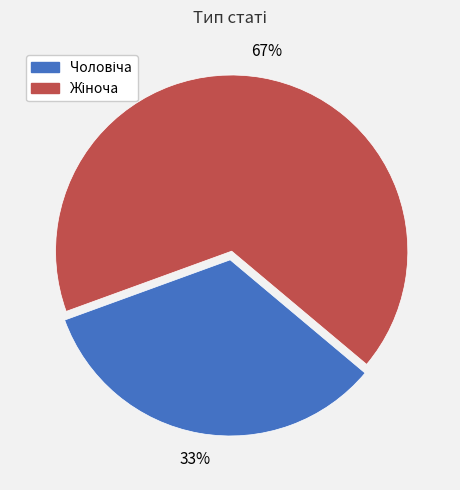

Is there any slice that represents more than half of the pie?

Yes